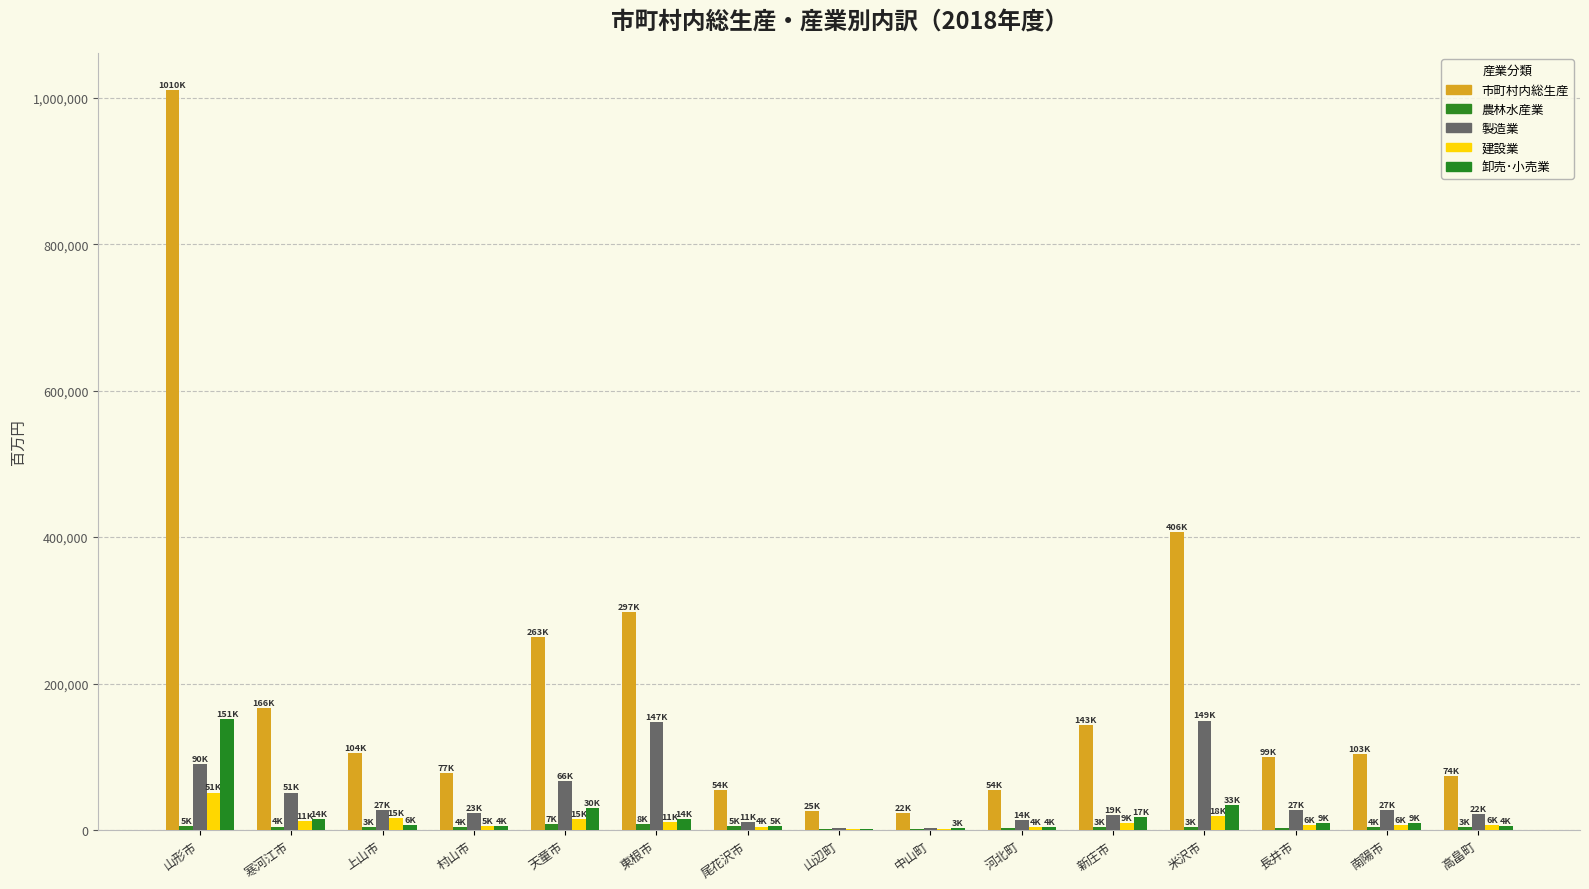

What is the sum of all 卸売･小売業 values?

313075